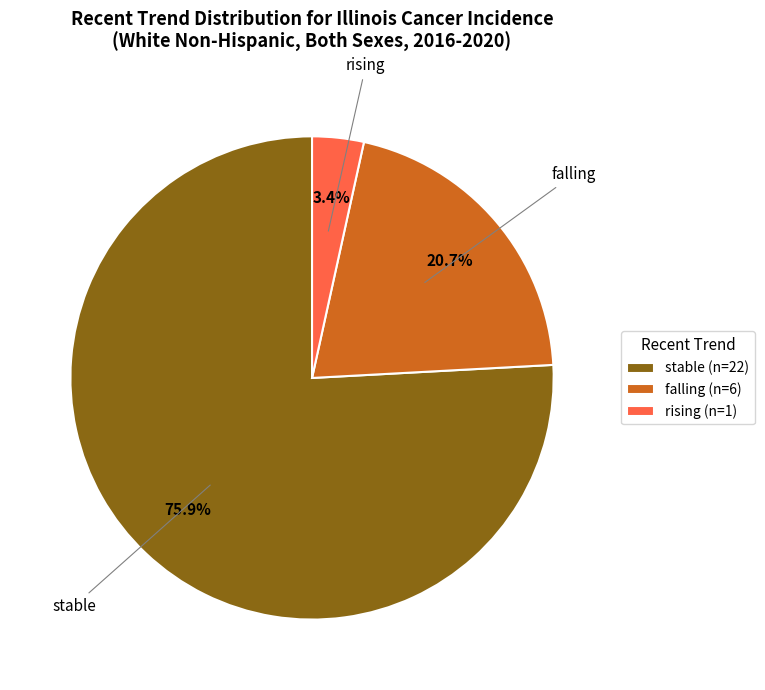

Combined, do stable and rising account for over 50%?

Yes